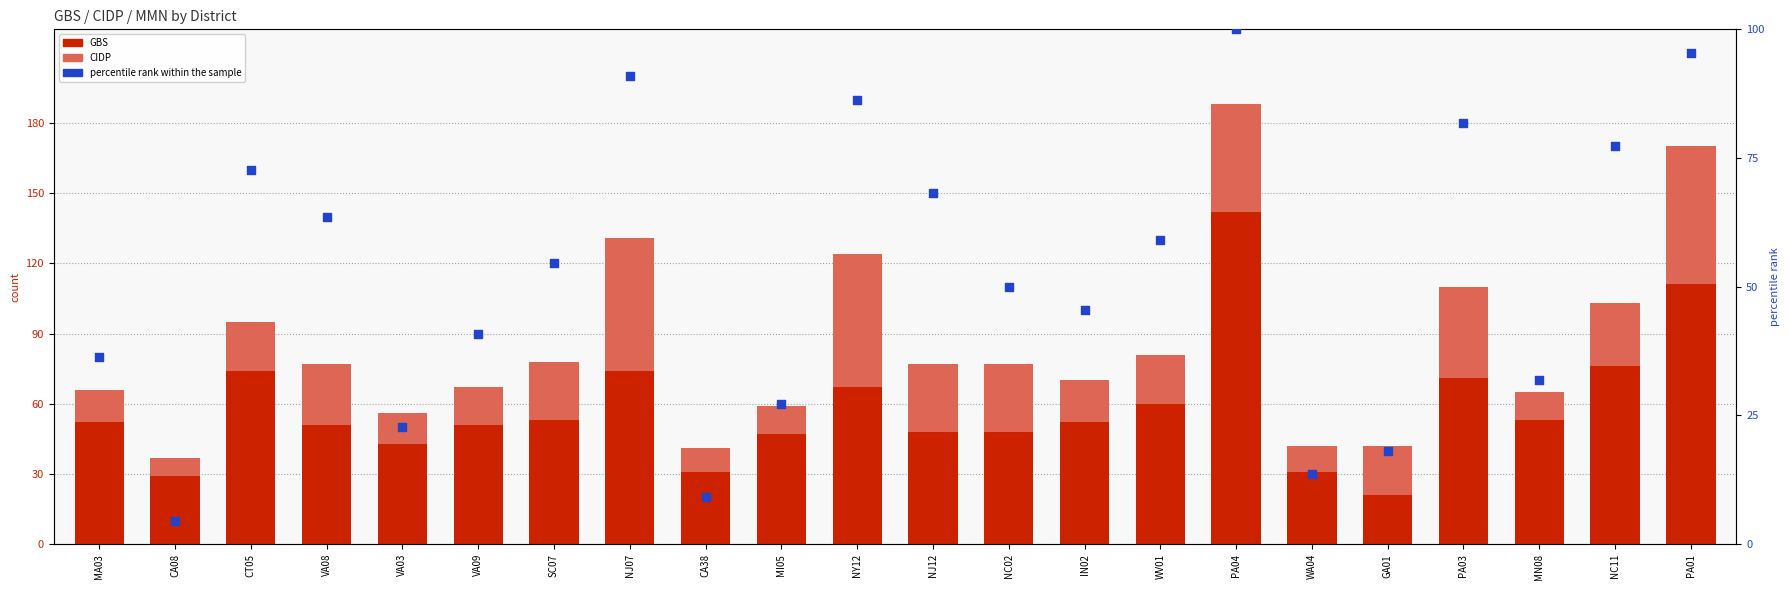

Which series has the largest Y range (max minus min)?

GBS